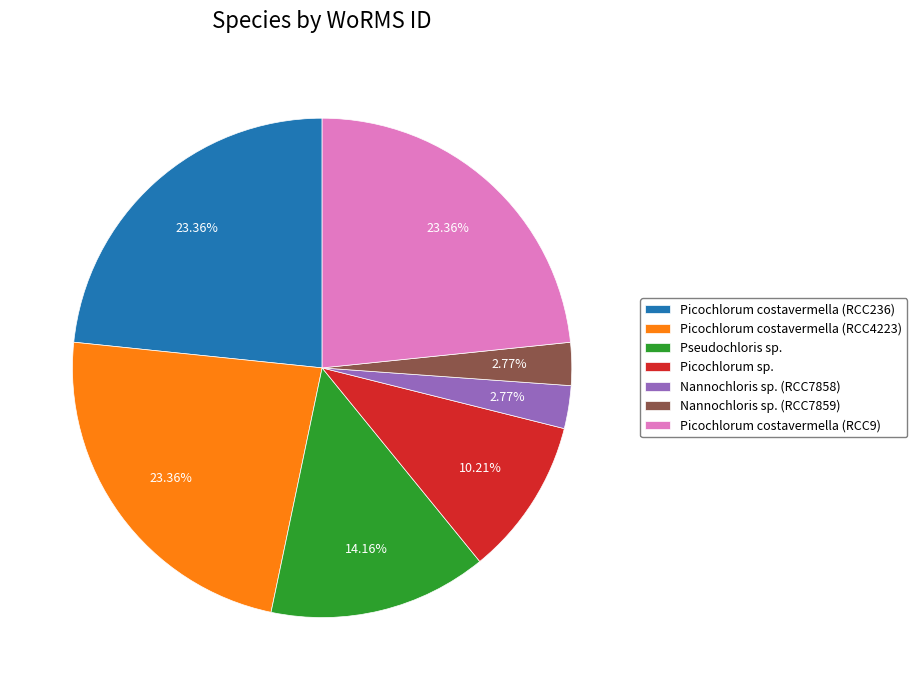

What is the total percentage of Picochlorum costavermella (RCC9) and Nannochloris sp. (RCC7858)?

26.1%